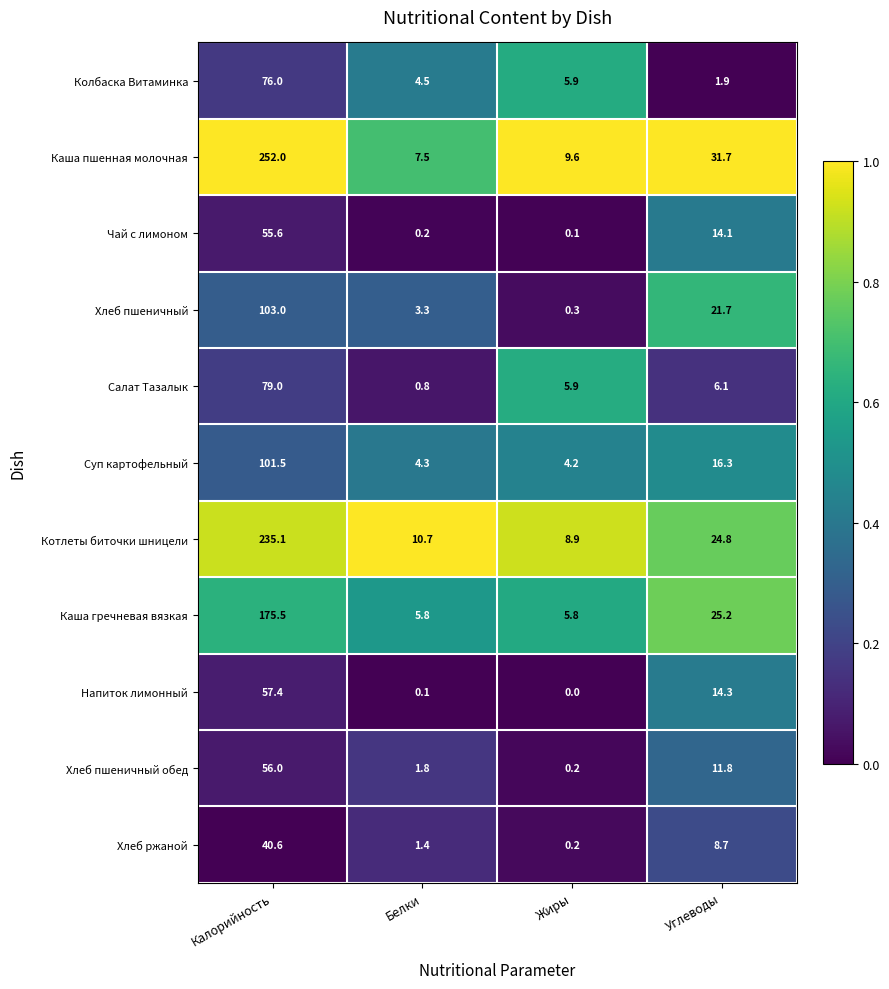

What is the sum of all Котлеты биточки шницели values?

279.5